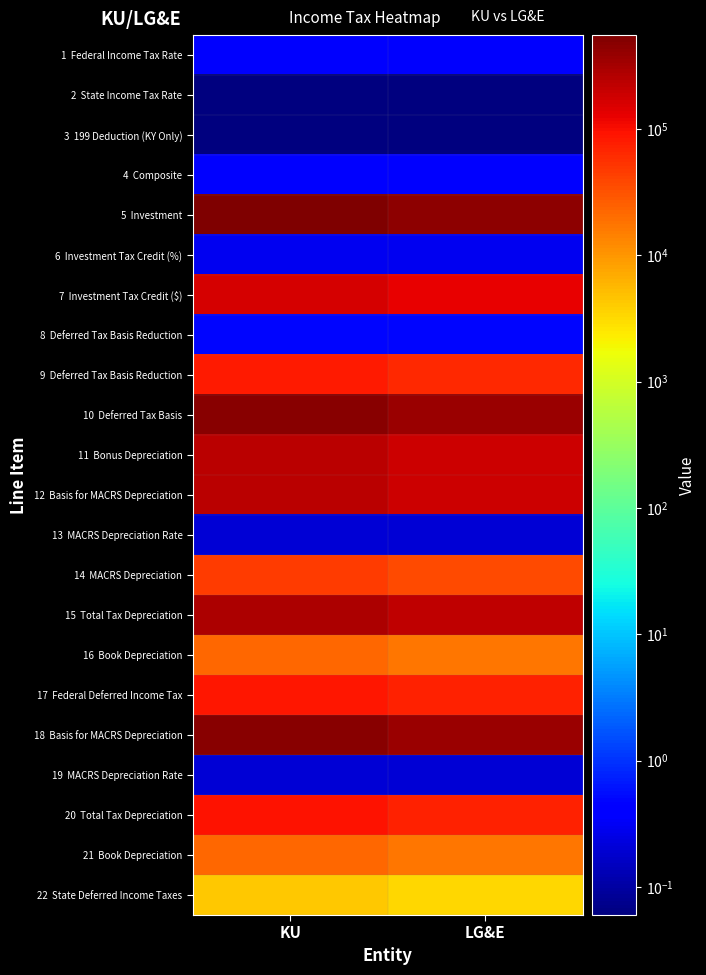

Which has a higher value, KU or LG&E?

KU